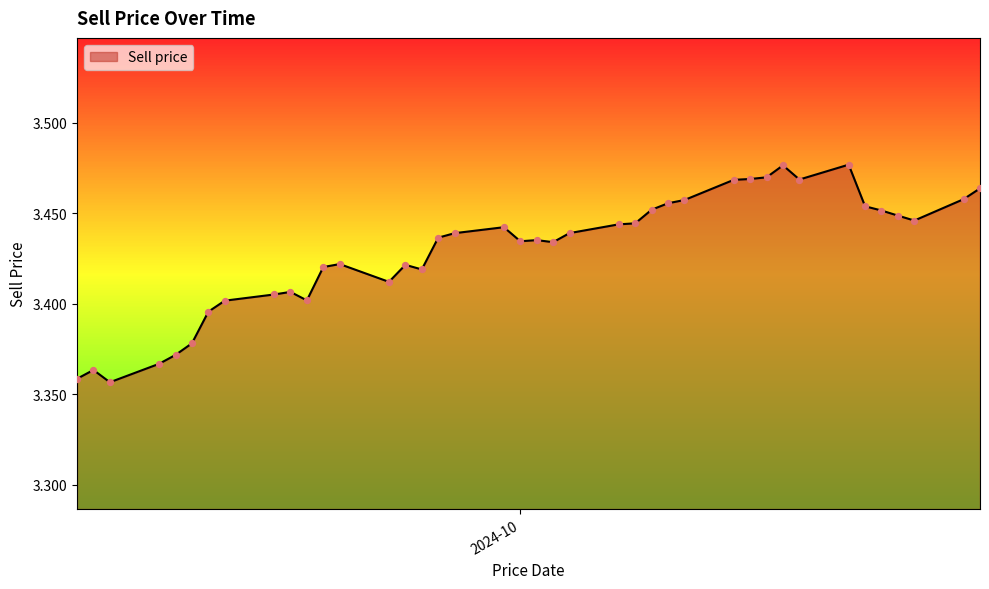

Approximately how many times larger is the value at 2024-10-22 compared to 2024-09-16?

1.0